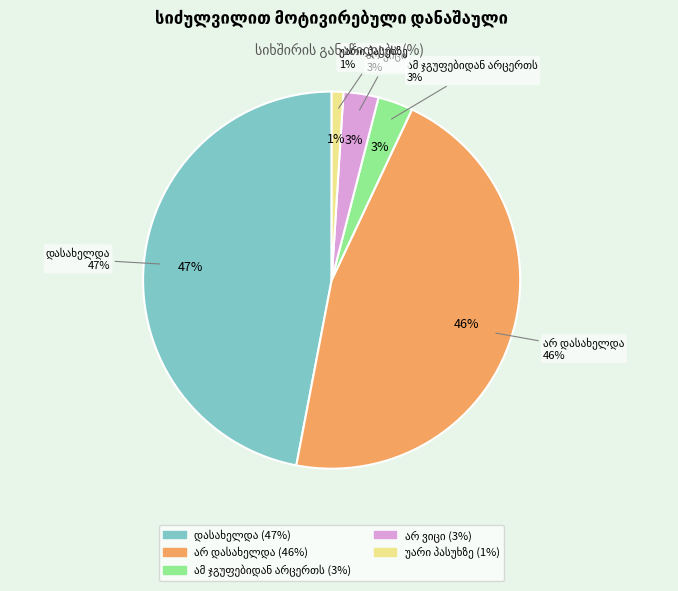

To the nearest percent, what is the average slice percentage?

20%